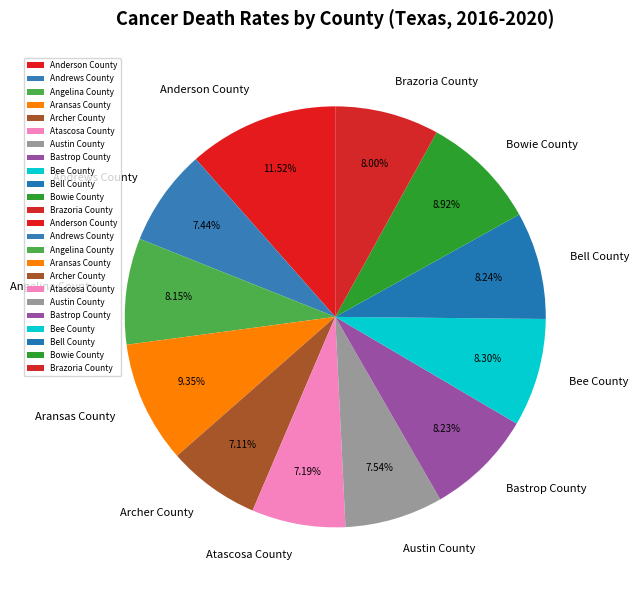

Approximately how many times larger is the value at Aransas County compared to Anderson County?

0.8